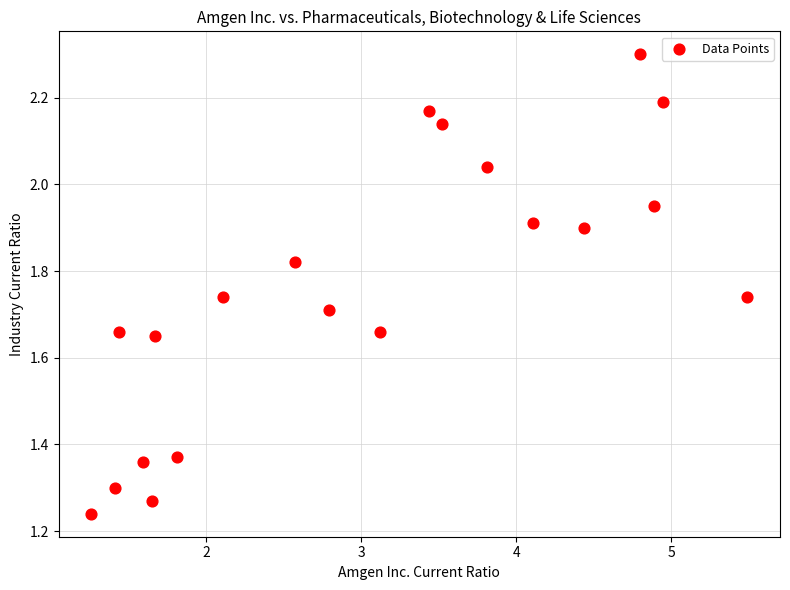

What is the range of X values (max minus min)?

4.2